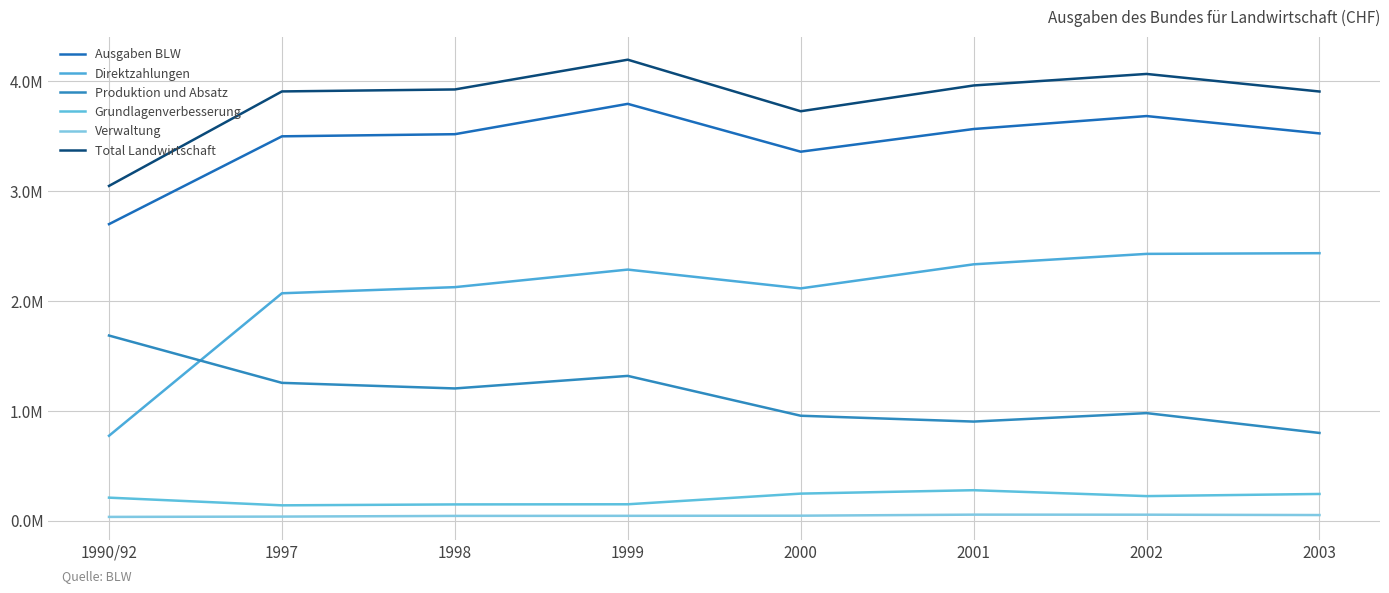

True or false: Verwaltung and Total Landwirtschaft cross at least once.

False